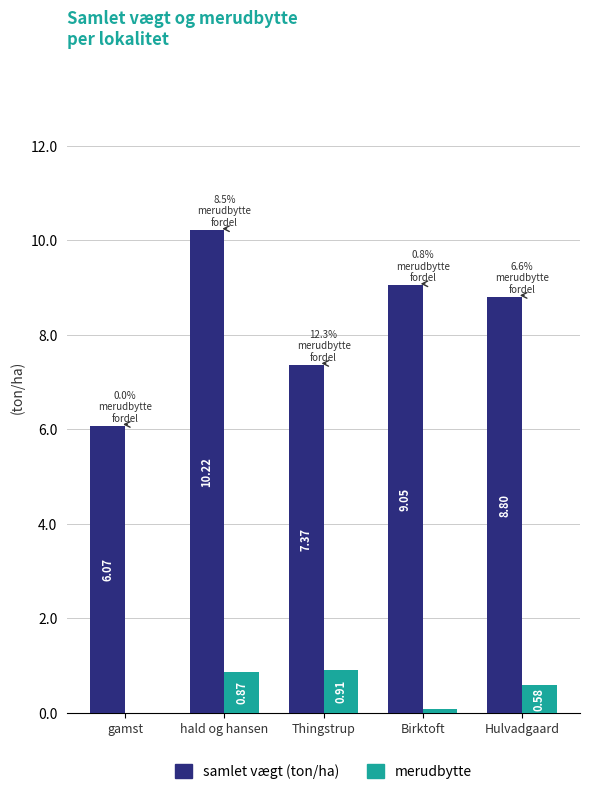

What is the sum of all merudbytte values?

2.4